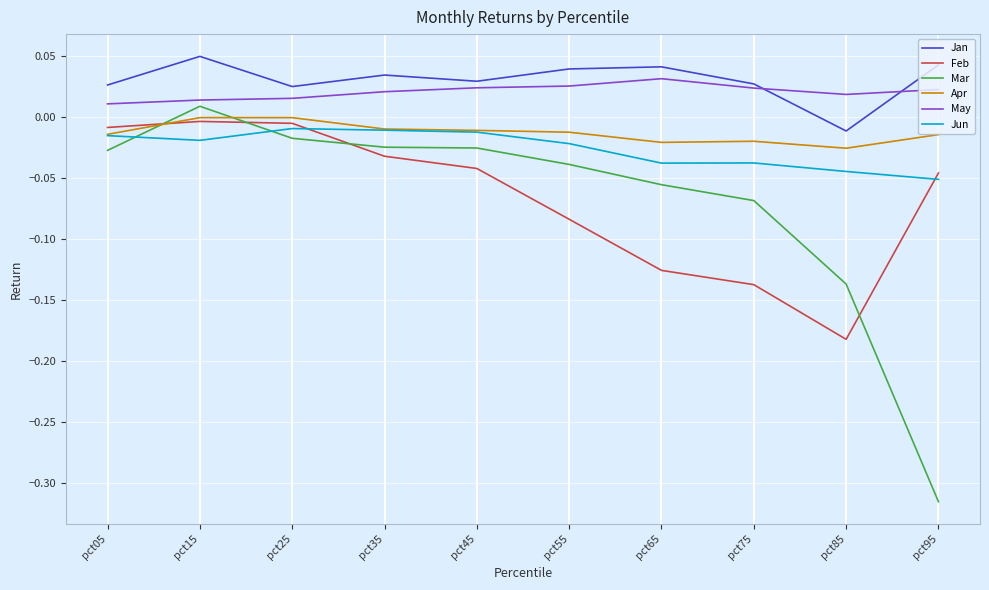

True or false: Mar has a value of -0.0 at pct55.

True